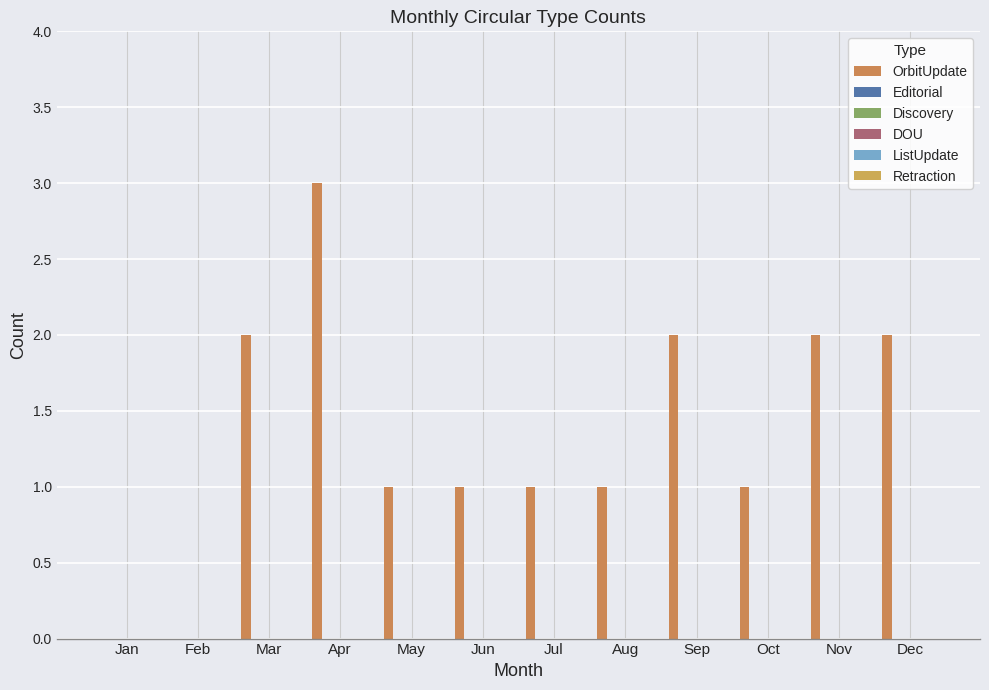

Are the bars grouped side by side (vs. stacked)?

No